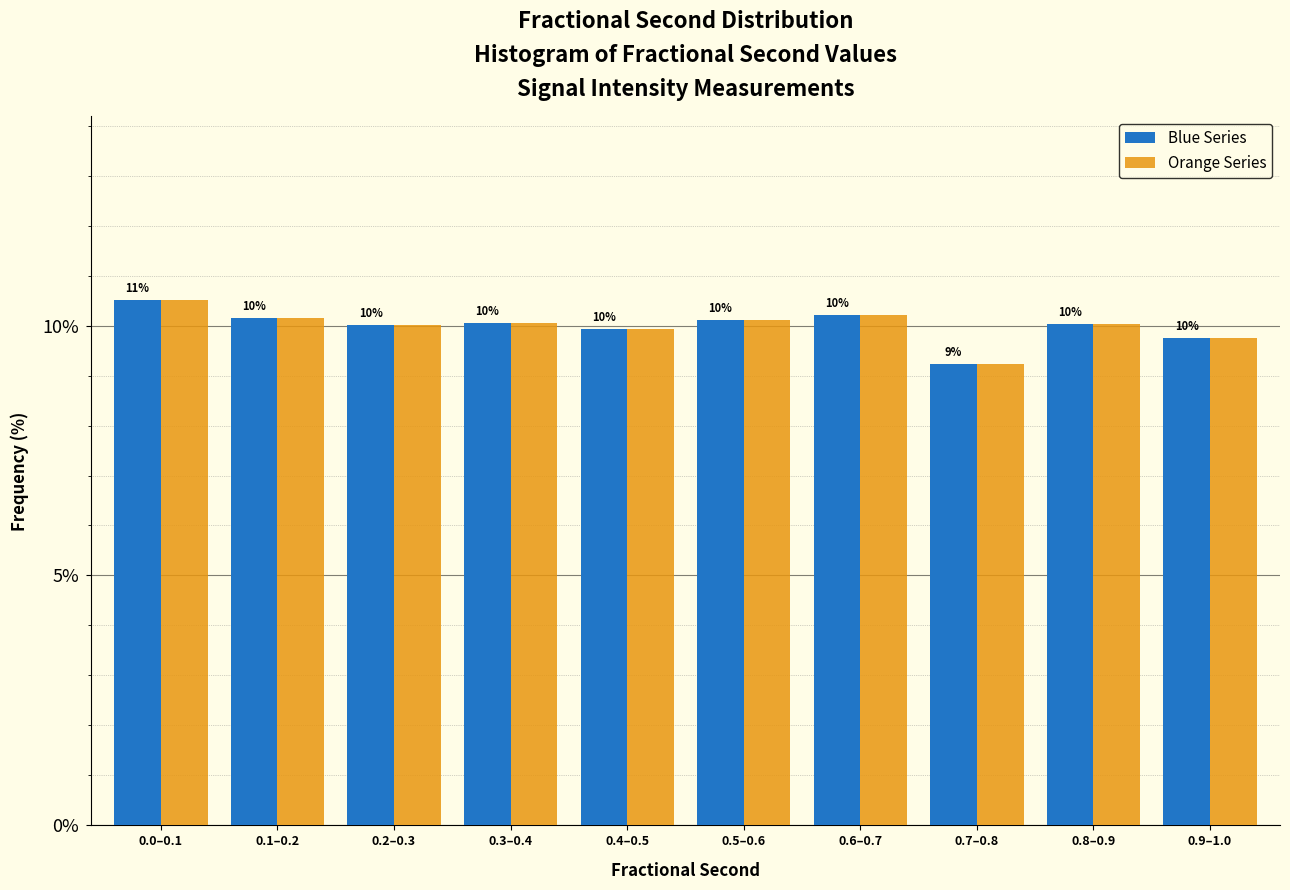

Is it true that Orange Series equals 14.4 at 0.5–0.6?

False